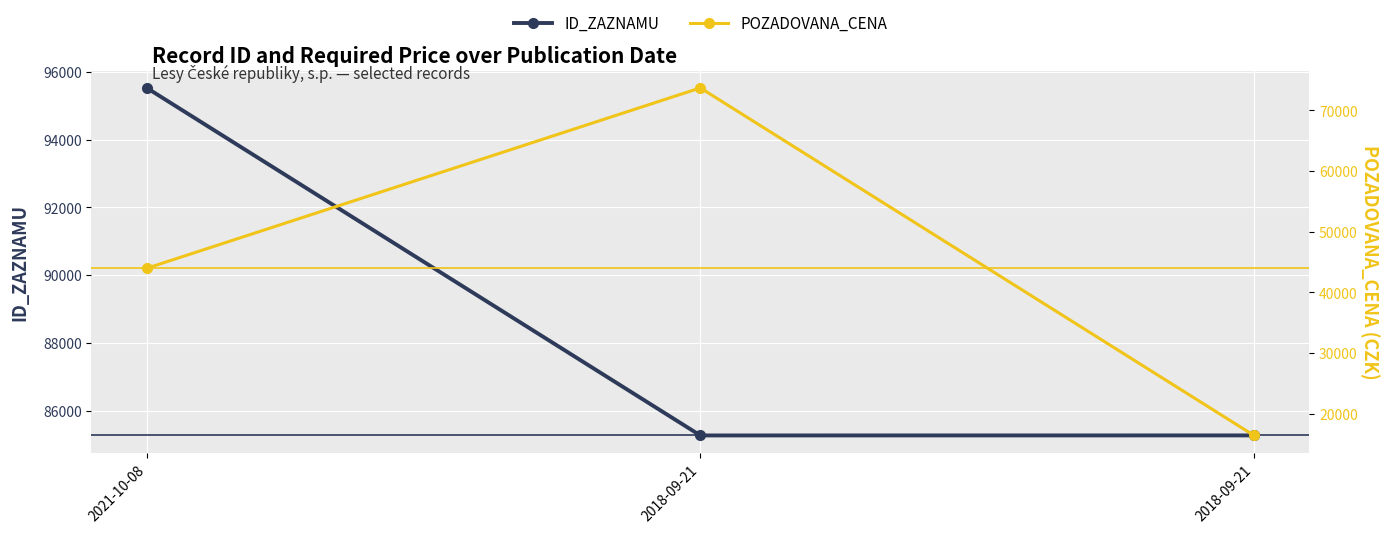

What are all the series names shown in the legend?

ID_ZAZNAMU, POZADOVANA_CENA